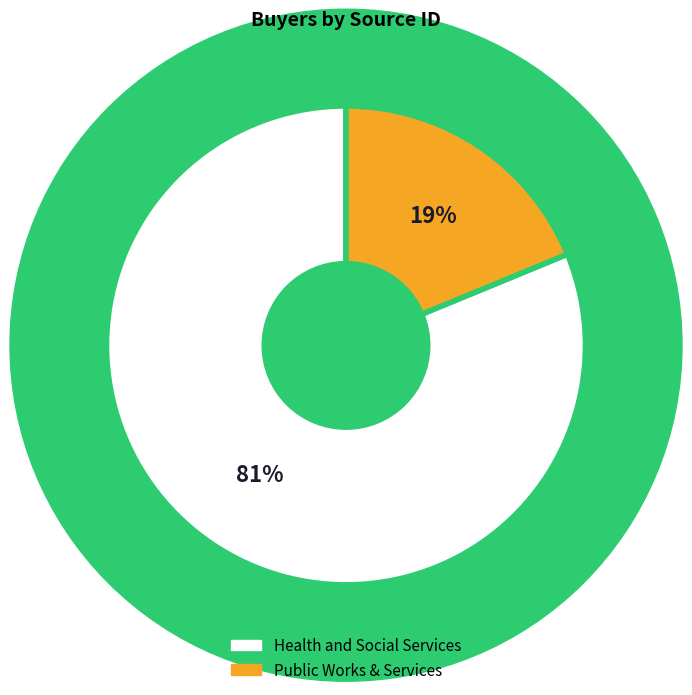

How many segments does this pie chart have?

2